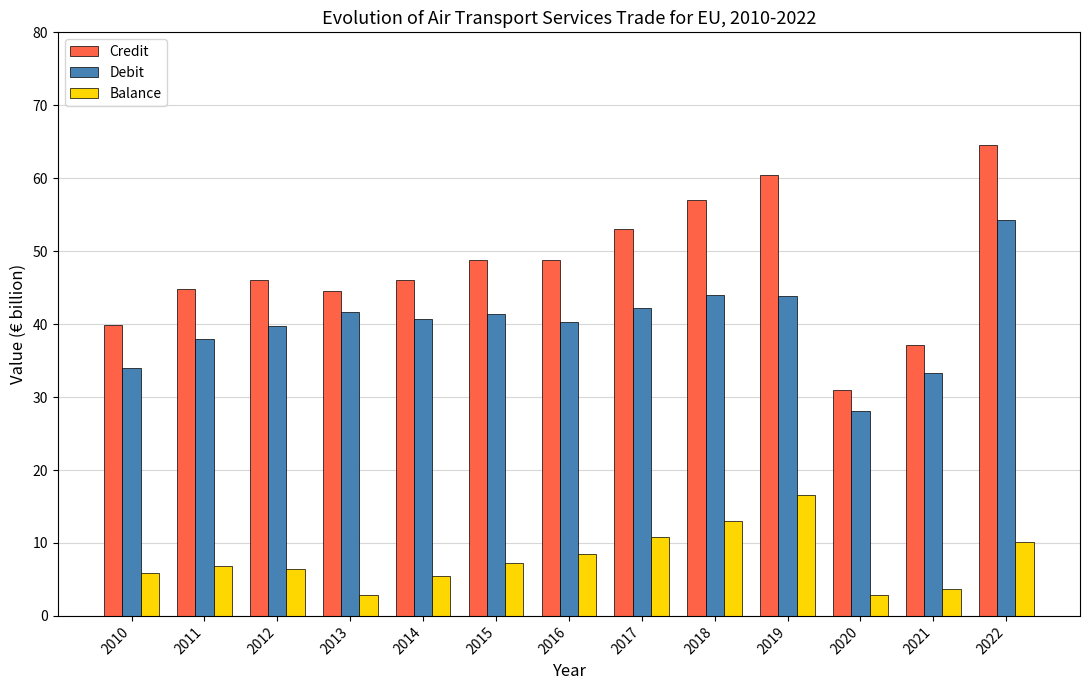

What is the difference between the highest and lowest values at 2017?

42.2